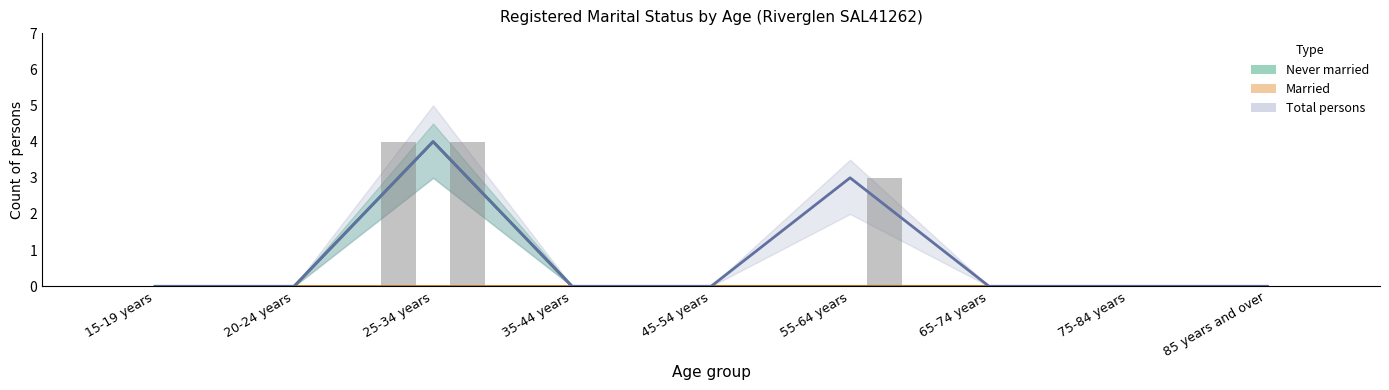

Which has a higher value, 65-74 years or 35-44 years?

65-74 years